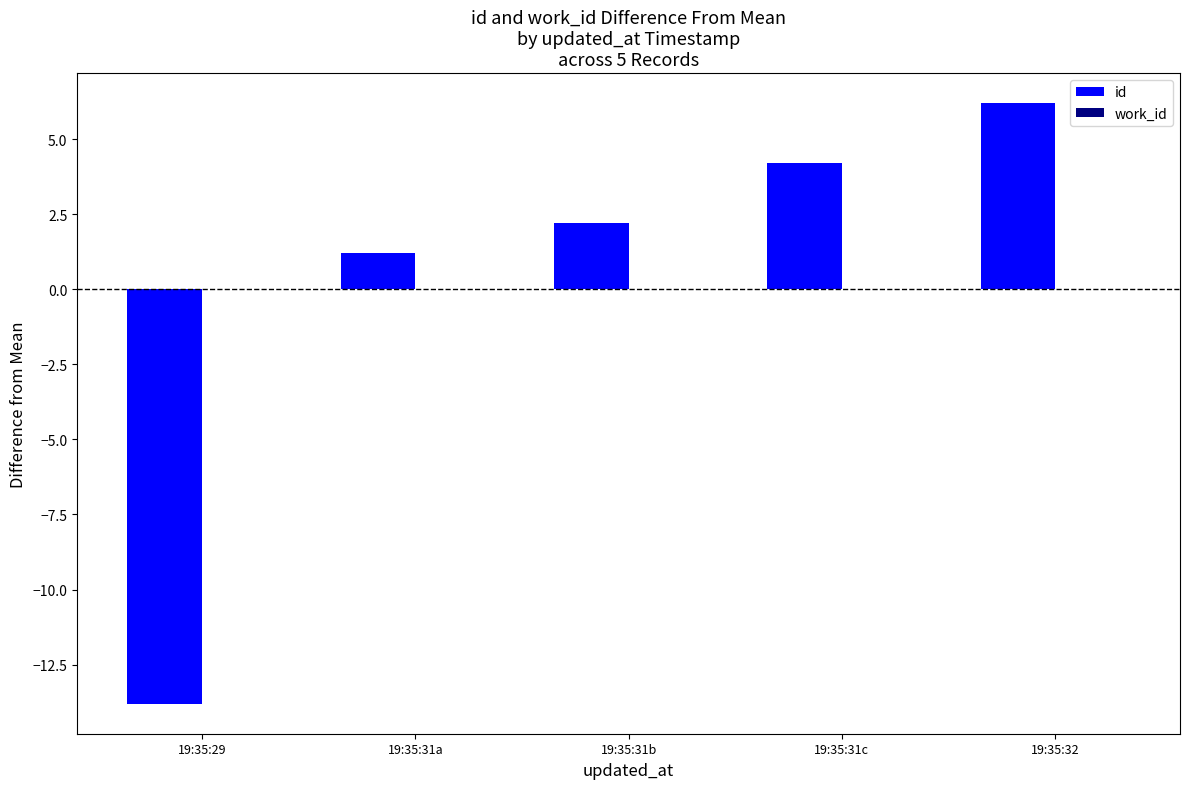

List the labels in order of value, largest first.

19:35:32, 19:35:31c, 19:35:31b, 19:35:31a, 19:35:29